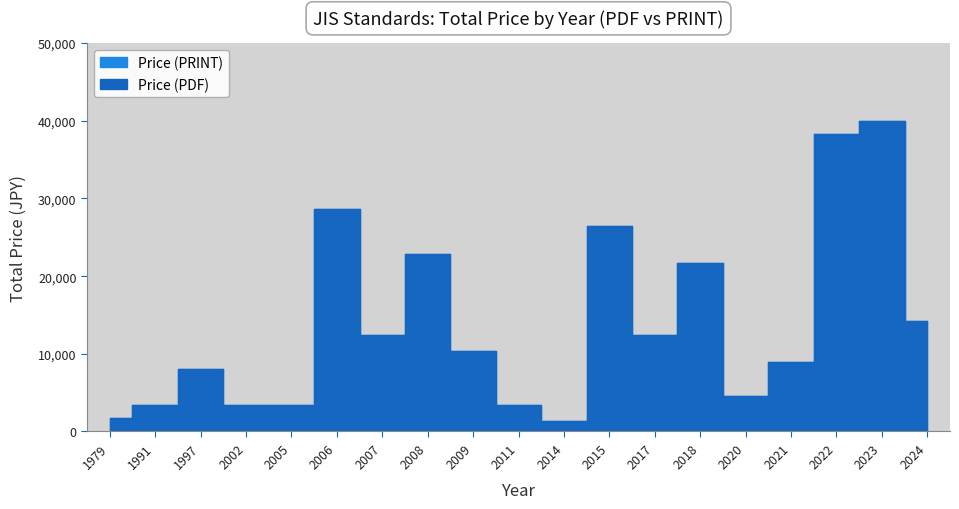

Which series has the largest range (max minus min)?

Price (PDF)